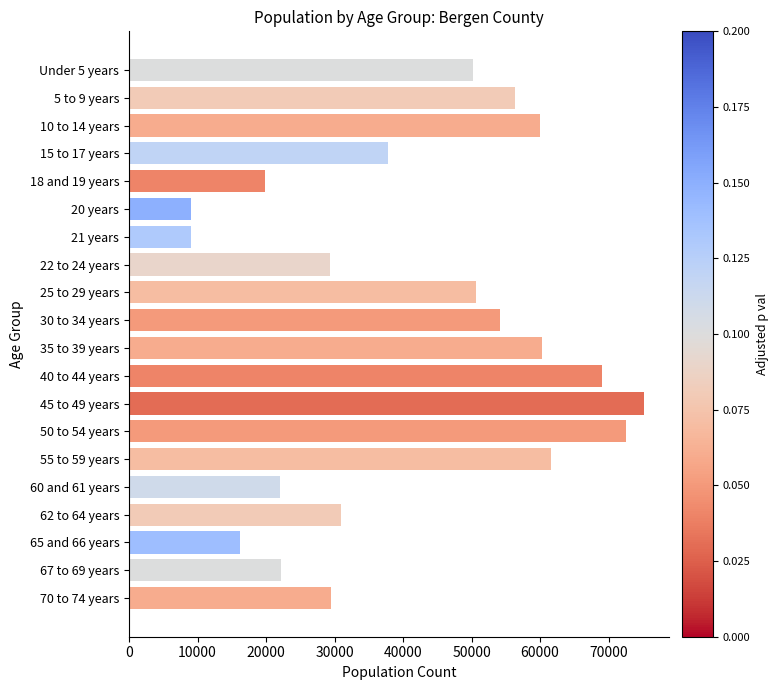

What is the value of the 17th bar from the top?

31012